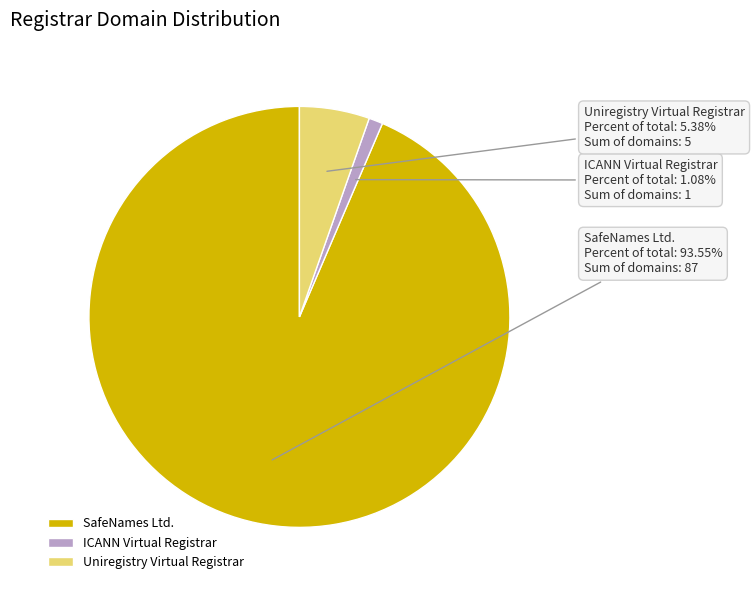

Count the number of slices in the pie.

3